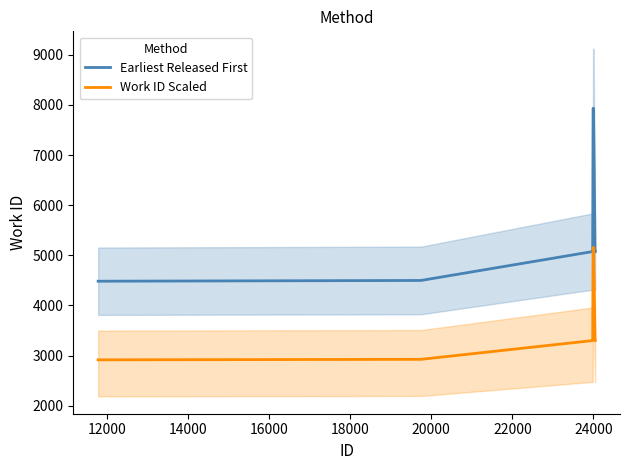

How many data points in Work ID Scaled are less than 3297?

2